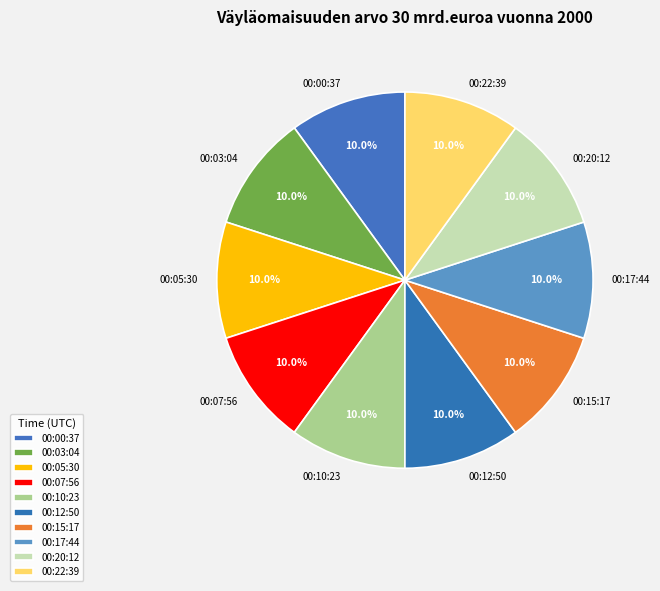

What is the ratio of the value at 00:07:56 to the value at 00:12:50?

1.0